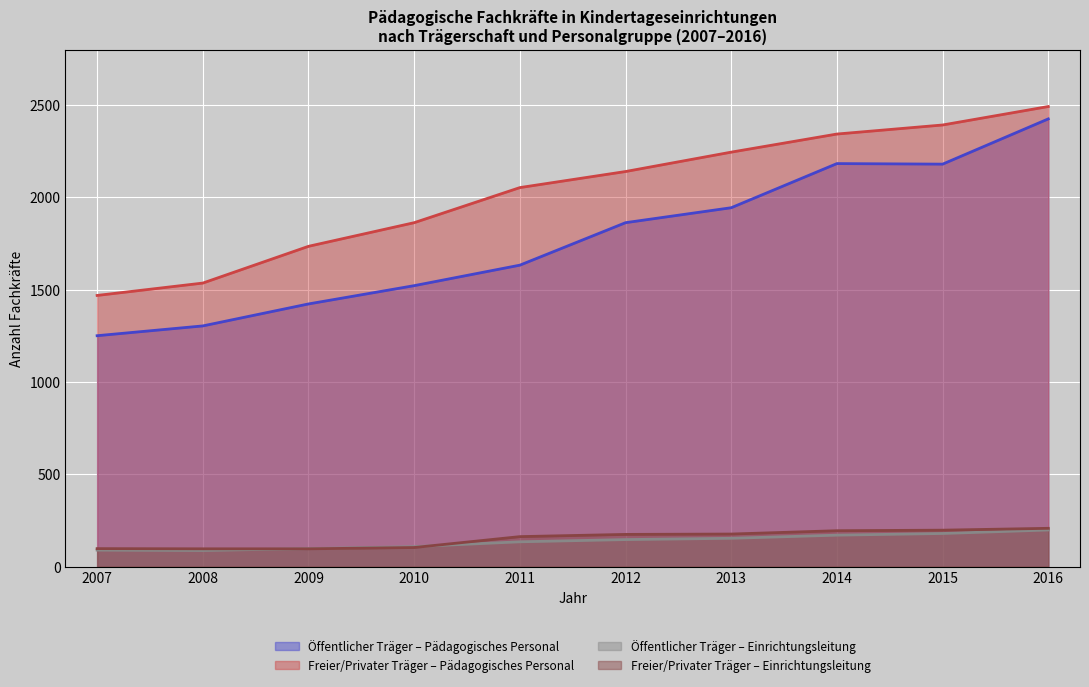

At how many categories does at least one series exceed 965?

10